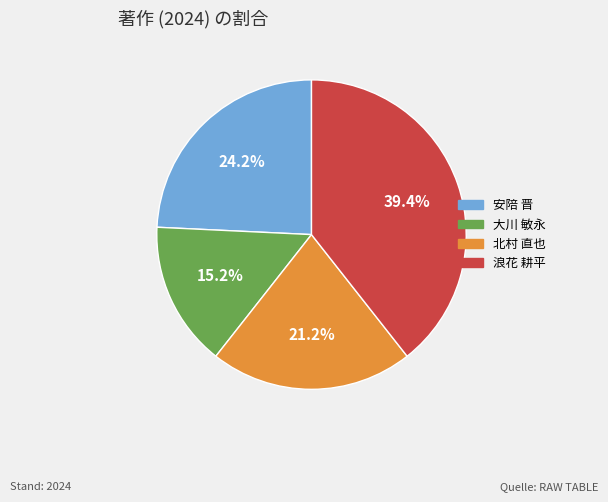

Is there a majority slice in this chart?

No